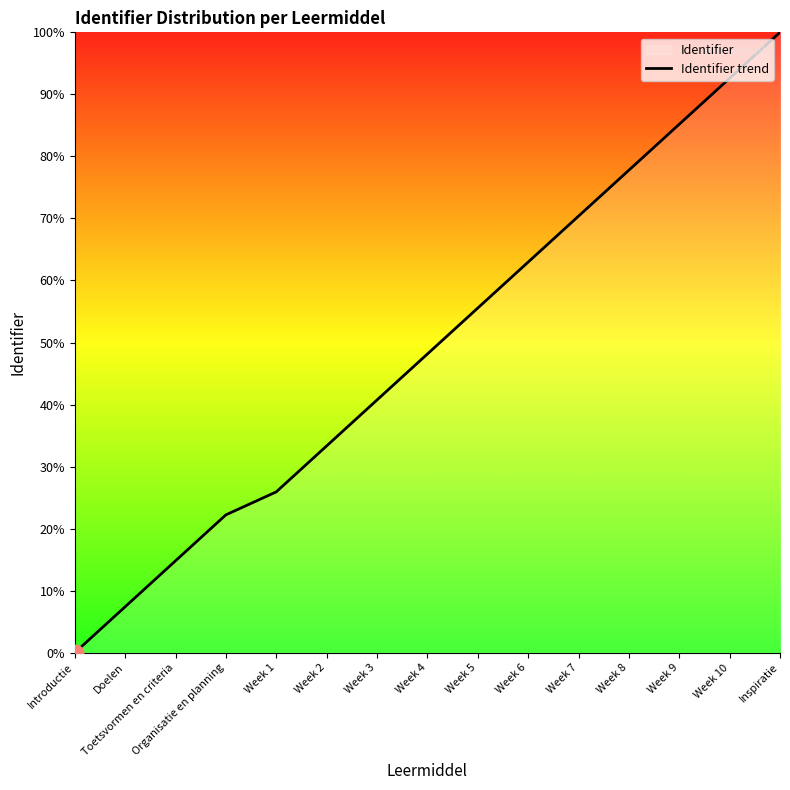

Approximately how many times larger is the value at Doelen compared to Inspiratie?

0.1